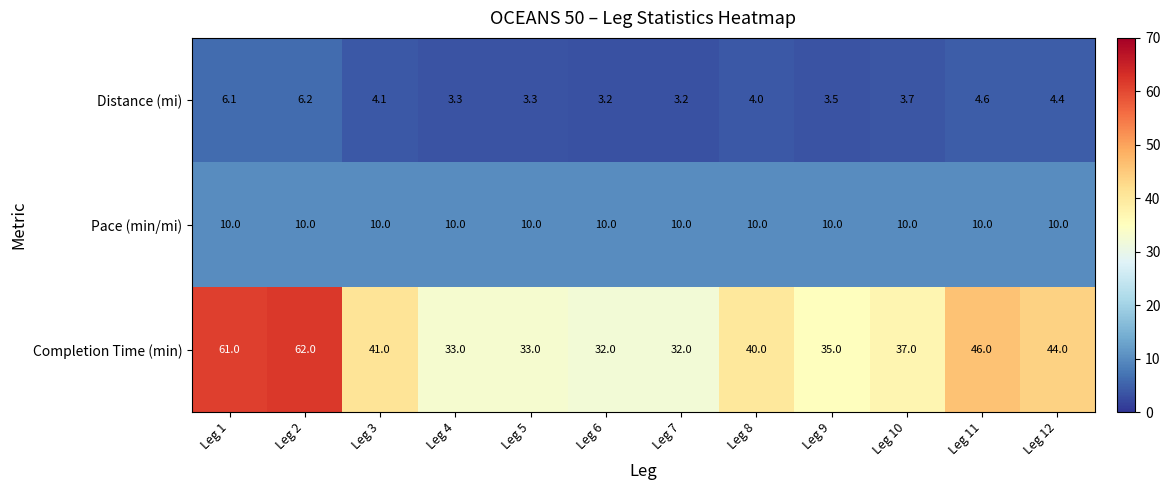

At which category is the sum across all series the highest?

Leg 2